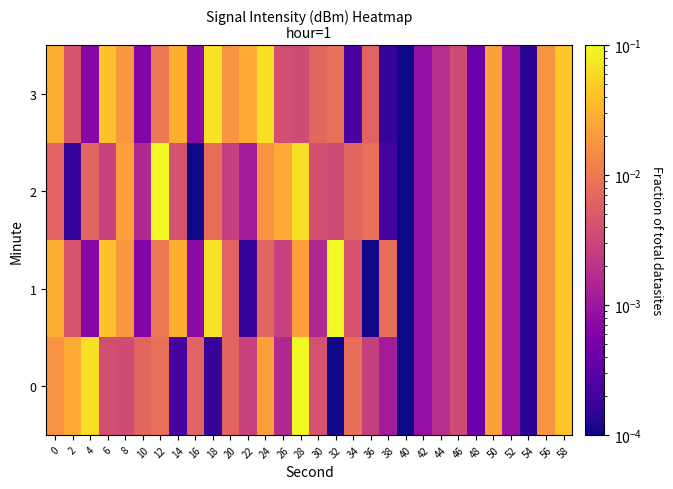

Which series has the largest total across all categories?

1